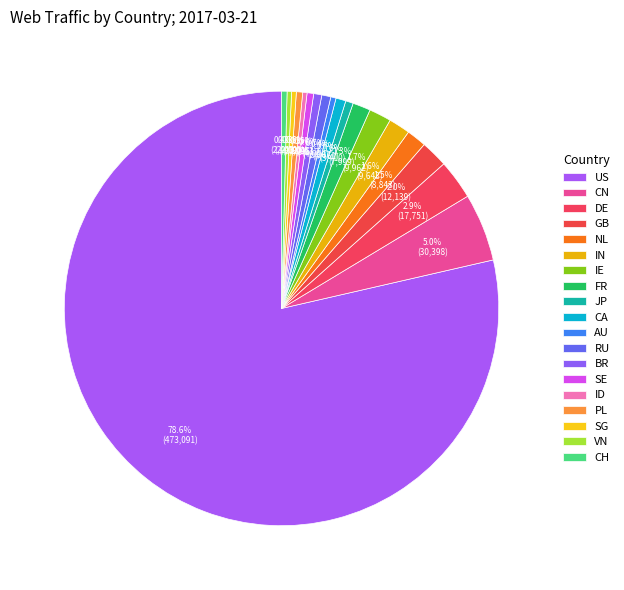

How many slices are in this pie chart?

19